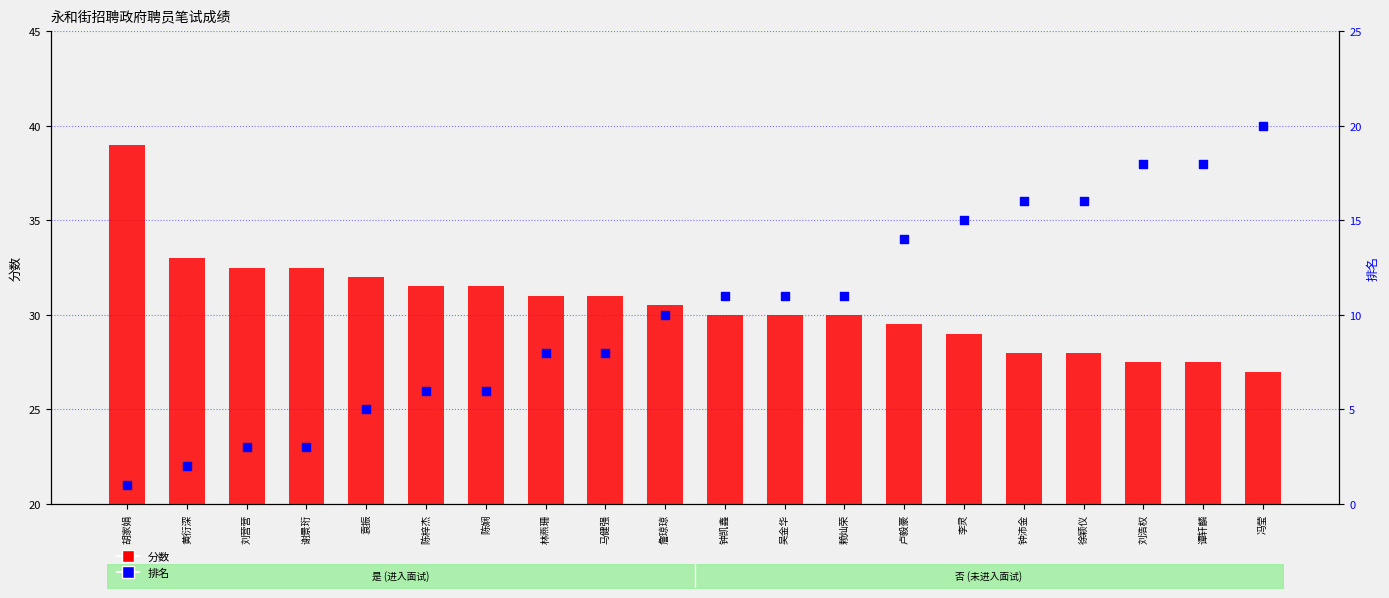

What is the total value across all series at 胡家娟?

40.0